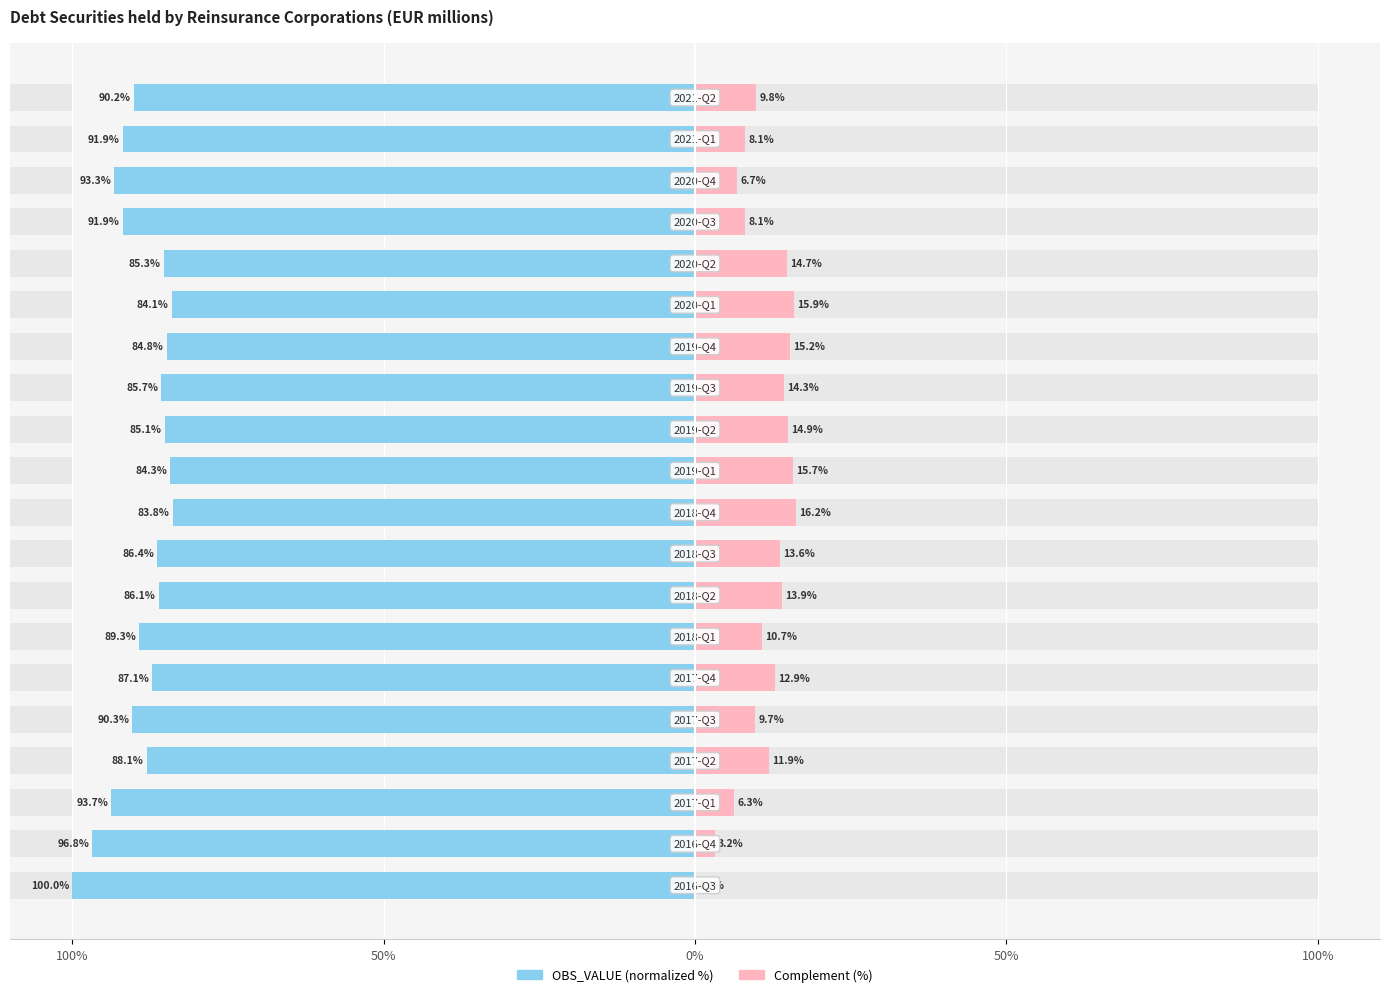

Reading left to right, list all the values displayed in this chart.

OBS_VALUE (normalized): -100.0	-96.8	-93.7	-88.1	-90.3	-87.1	-89.3	-86.1	-86.4	-83.8	-84.3	-85.1	-85.7	-84.8	-84.1	-85.3	-91.9	-93.3	-91.9	-90.2
Complement (%): 0.0	3.2	6.3	11.9	9.7	12.9	10.7	13.9	13.6	16.2	15.7	14.9	14.3	15.2	15.9	14.7	8.1	6.7	8.1	9.8